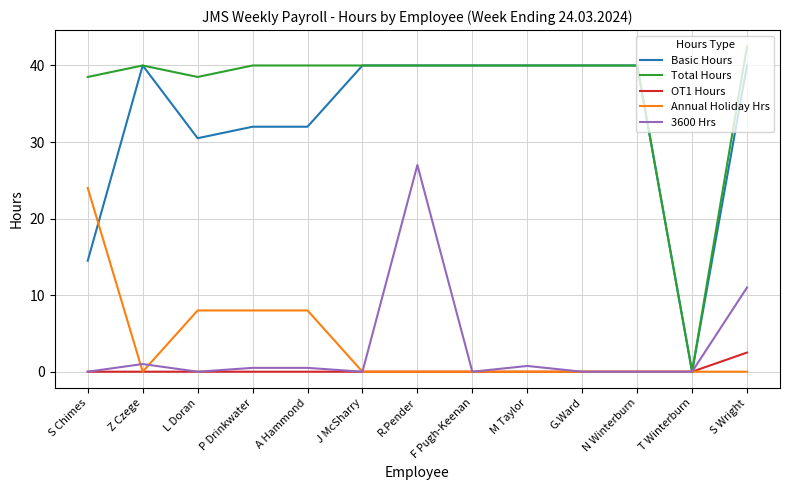

What position from the left is F Pugh-Keenan?

8